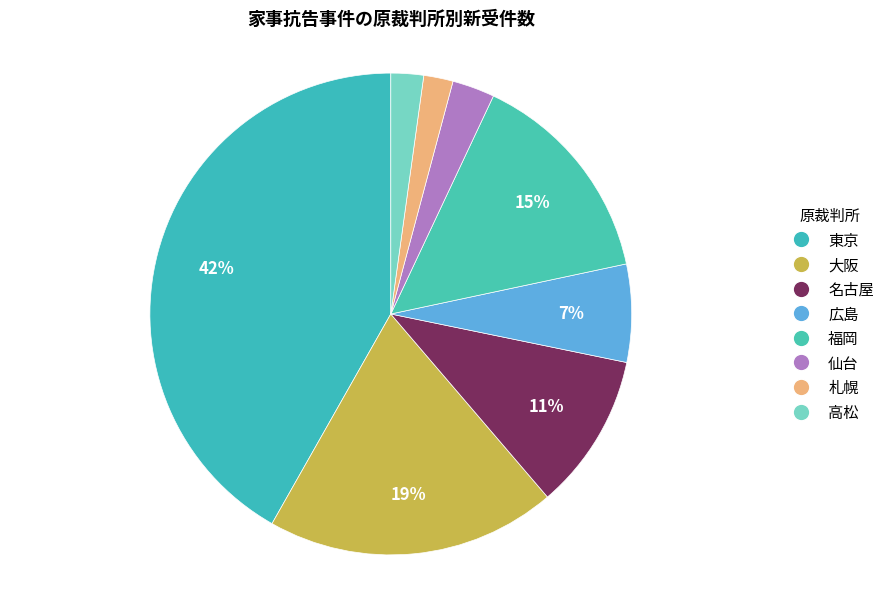

The 仙台 slice represents 1% of the pie. True or false?

False